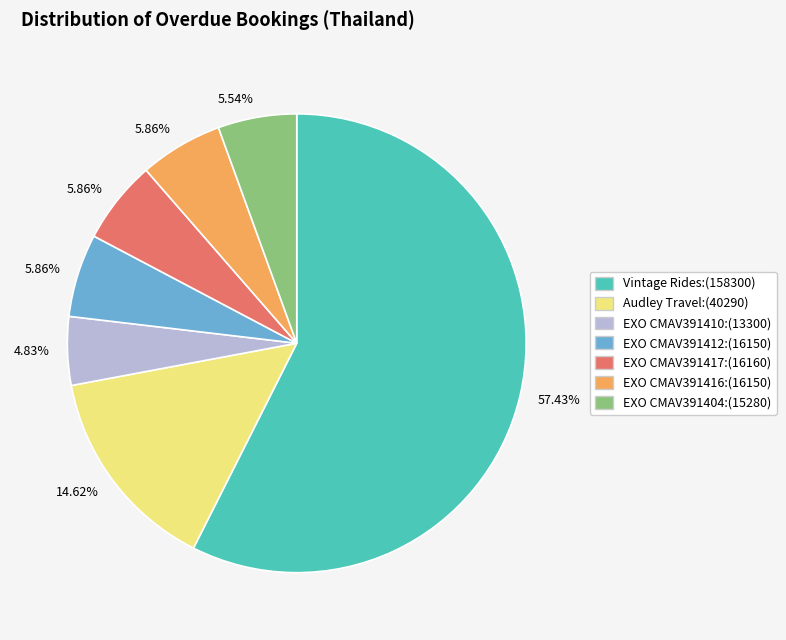

Is there a majority slice in this chart?

Yes